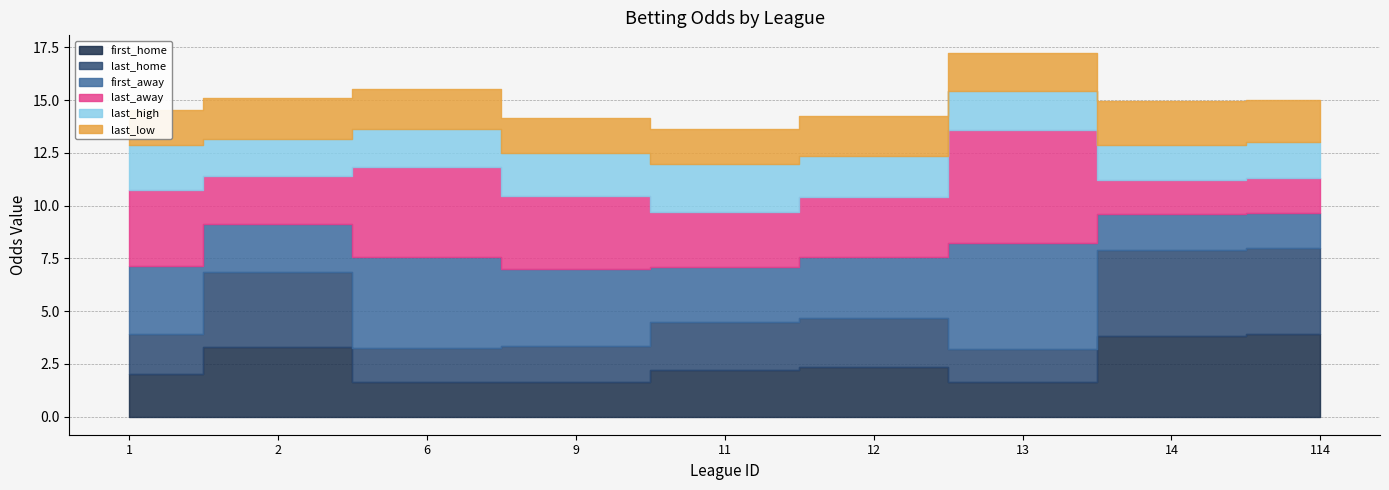

What is the total value across all series at 1?

14.5